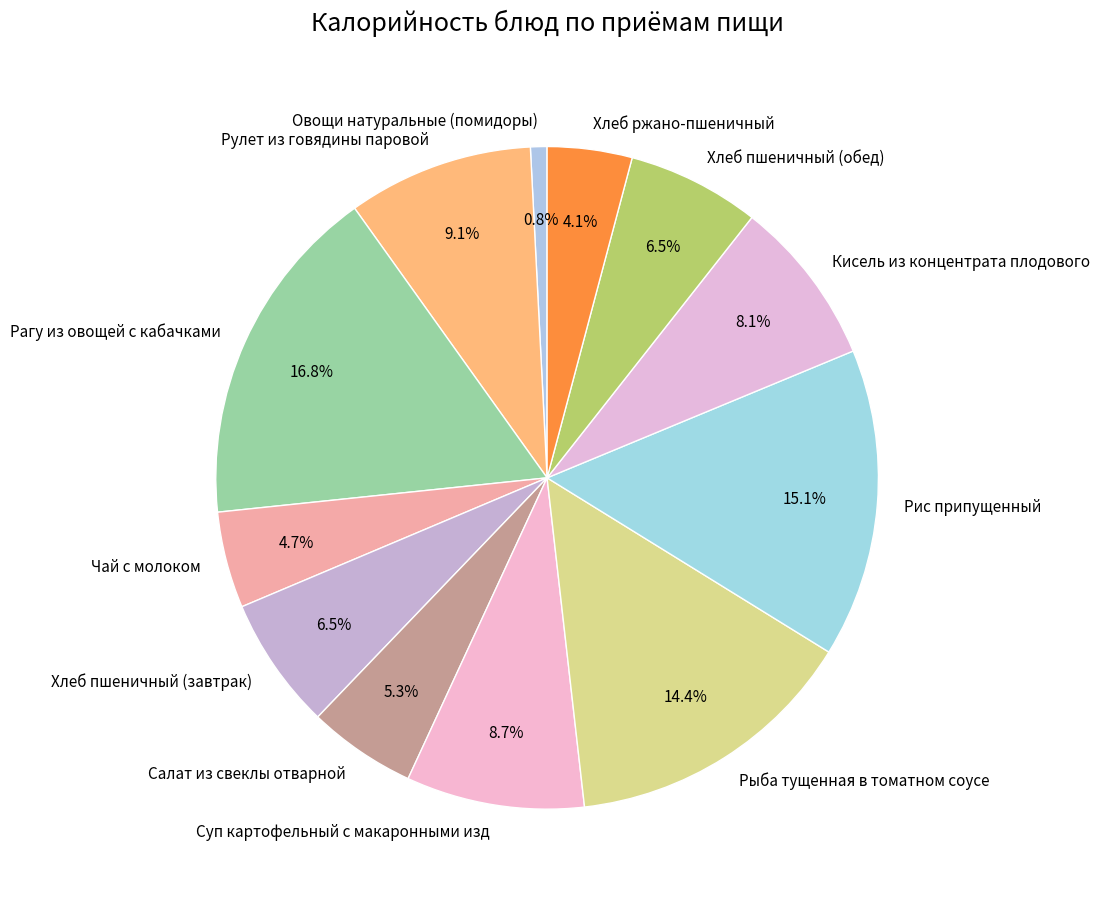

Between Суп картофельный с макаронными изд and Хлеб ржано-пшеничный, which is larger?

Суп картофельный с макаронными изд